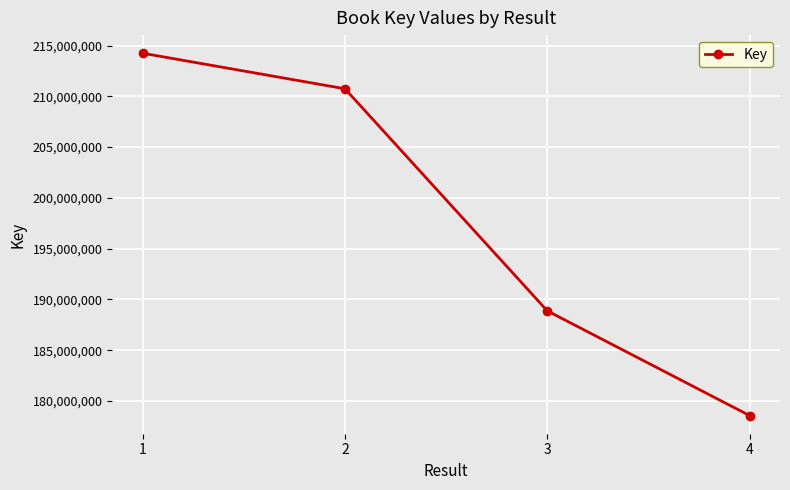

Is it true that the value at 3 is 127099730?

False